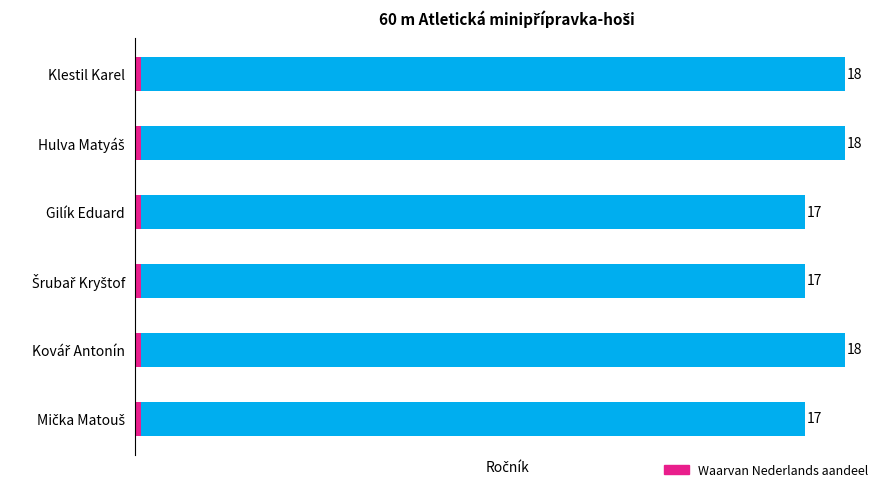

The value at Gilík Eduard is 24. True or false?

False